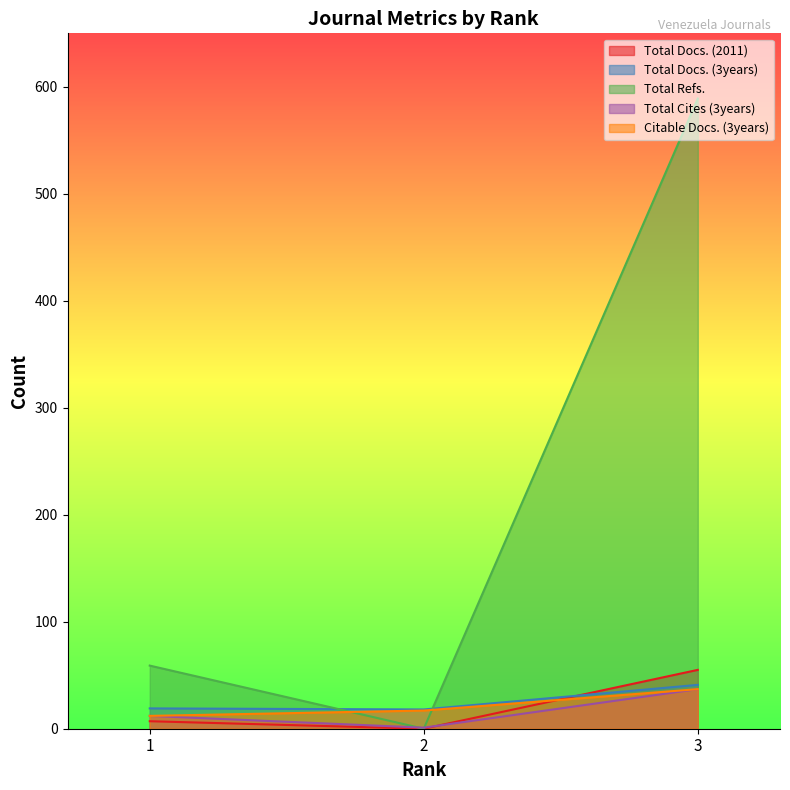

List the series in order of their peak value, highest first.

Total Refs., Total Docs. (2011), Total Docs. (3years), Total Cites (3years), Citable Docs. (3years)